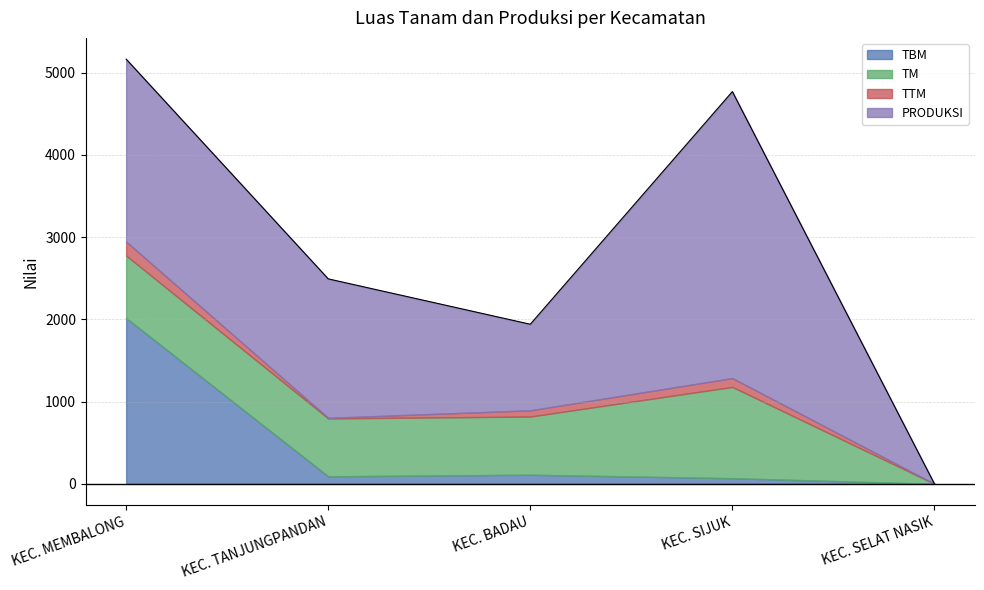

At which category does PRODUKSI reach its first local valley?

KEC. BADAU